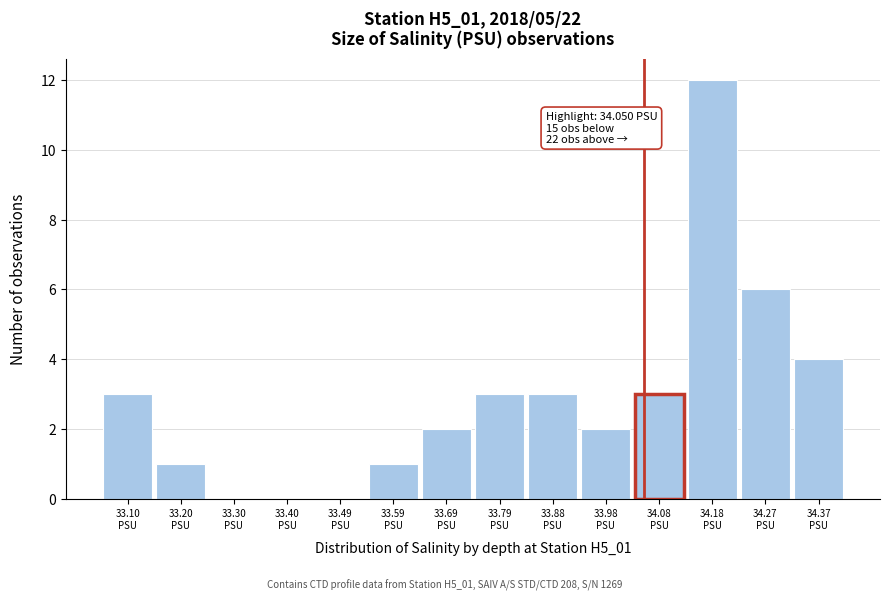

Which range on the x-axis has the tallest bar?

34.13 to 34.22